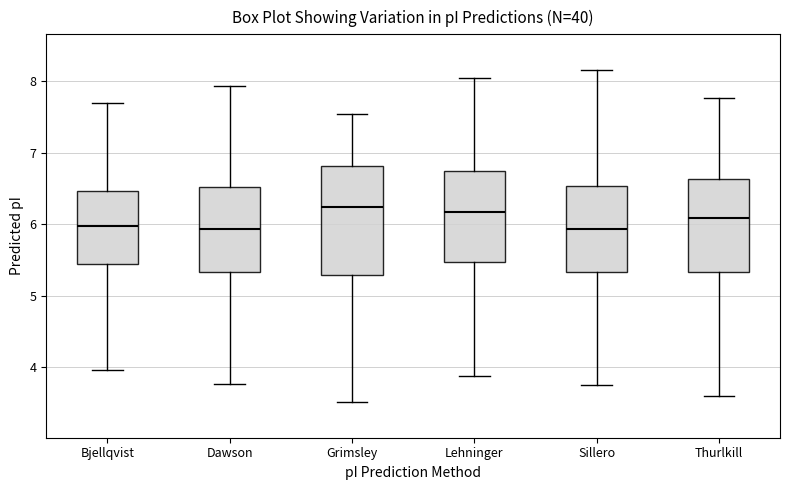

Reading left to right, transcribe this box plot: for each box, give where its median line is, the range the box spans, and where its two whiskers end, as read against the y-axis. The values are not printed on the chart, so give them approximately, as read against the axis.

Bjellqvist: median 6.0, box 5.4 to 6.5, whiskers 4.0 to 7.7
Dawson: median 5.9, box 5.3 to 6.5, whiskers 3.8 to 7.9
Grimsley: median 6.2, box 5.3 to 6.8, whiskers 3.5 to 7.5
Lehninger: median 6.2, box 5.5 to 6.7, whiskers 3.9 to 8.0
Sillero: median 5.9, box 5.3 to 6.5, whiskers 3.8 to 8.2
Thurlkill: median 6.1, box 5.3 to 6.6, whiskers 3.6 to 7.8